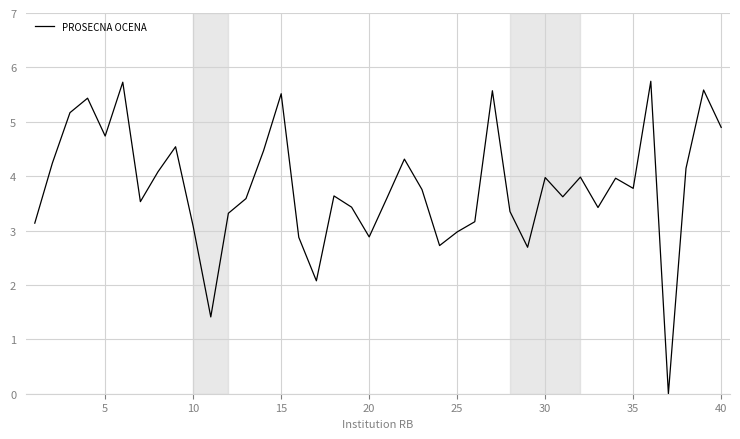

How many categories are shown in the chart?

40